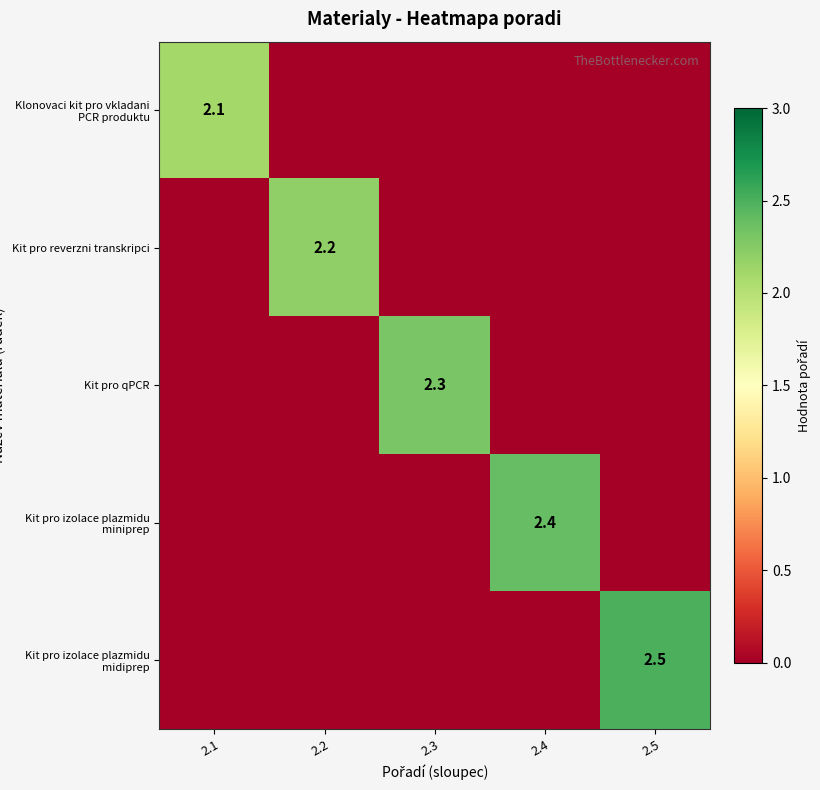

The value of Kit pro izolace plazmidu miniprep at 2.4 is 3.4. True or false?

False